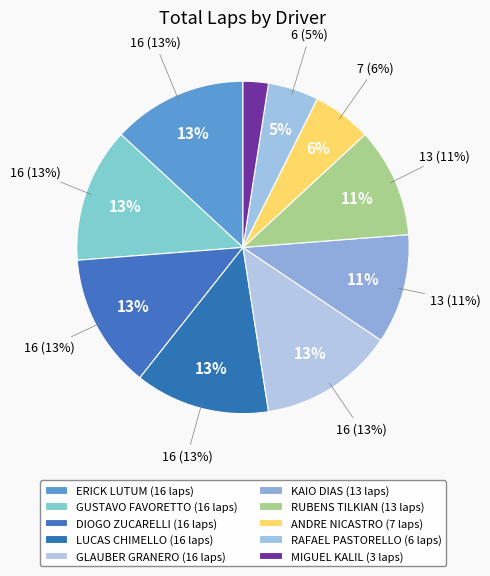

Which category has the smallest portion of the pie?

MIGUEL KALIL